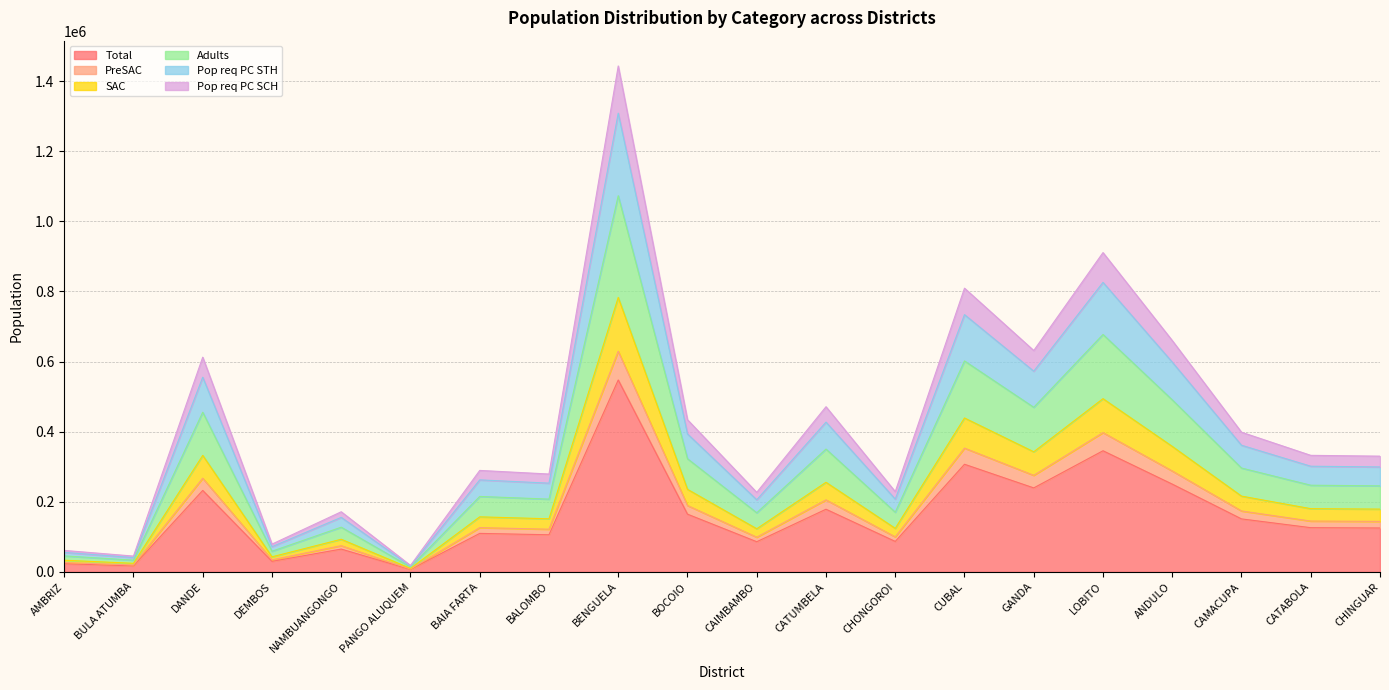

Does the chart have visible grid lines?

Yes